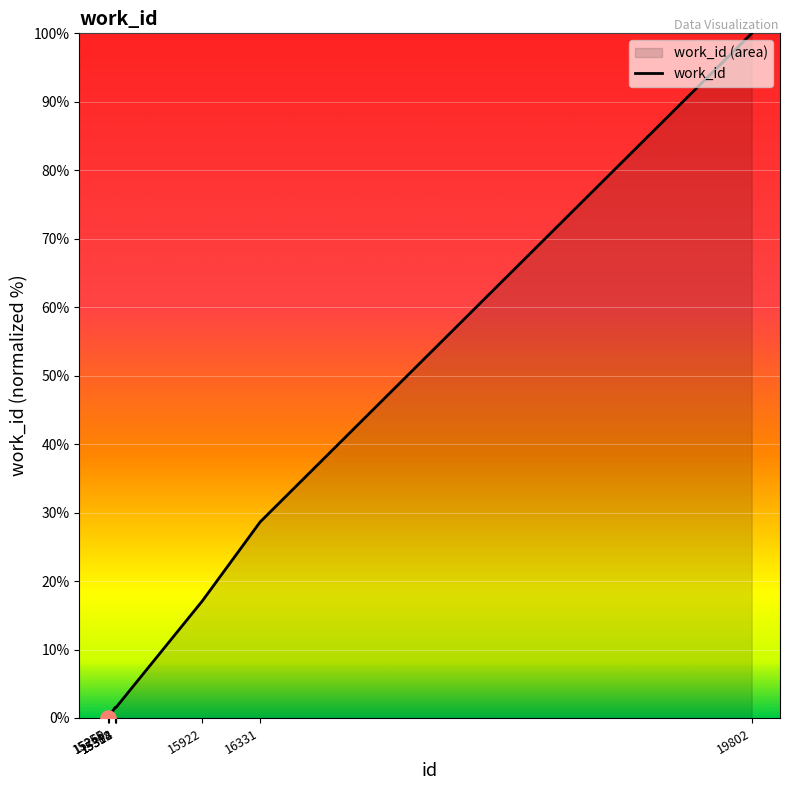

What is the change in value from 15312 to 16331?

+27.1